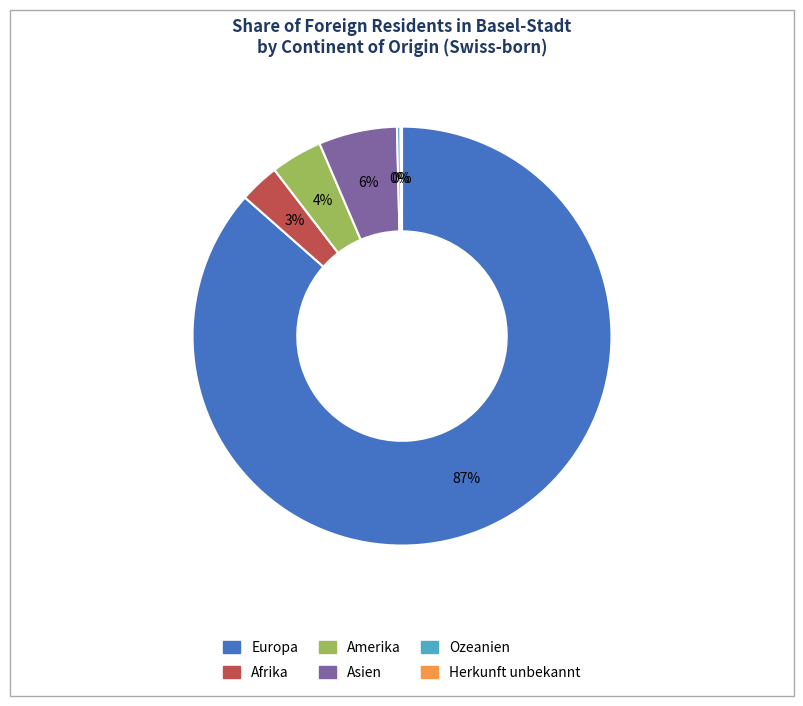

Which slice represents more than half of the pie?

Europa